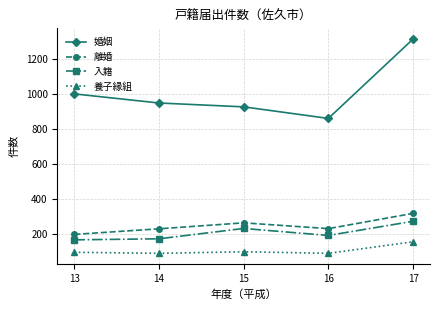

Which series has the widest spread of values?

婚姻